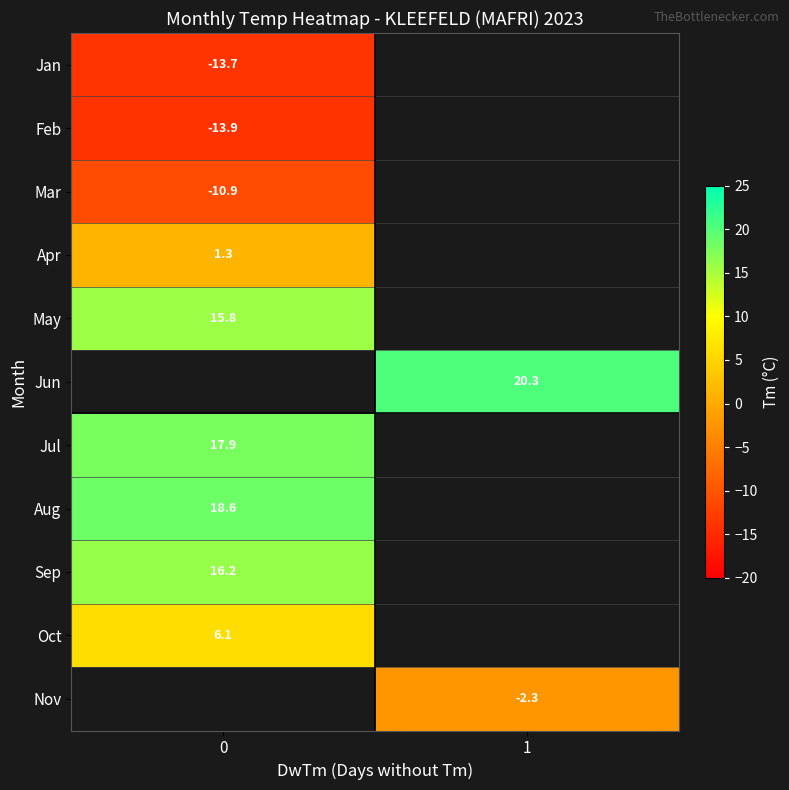

At how many categories does at least one series exceed 18?

2